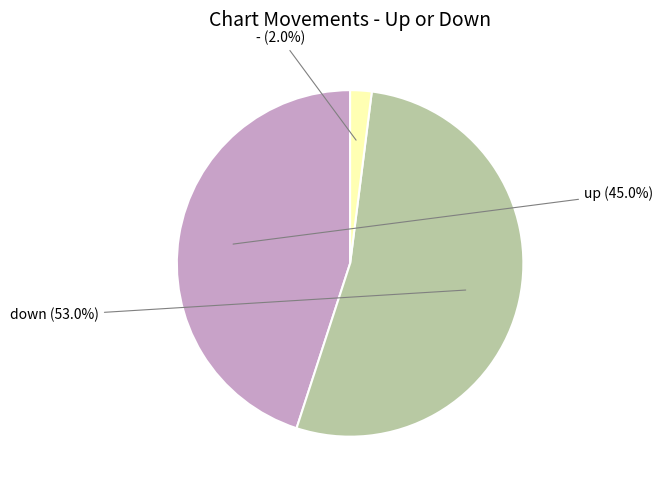

Is there any slice that represents more than half of the pie?

Yes